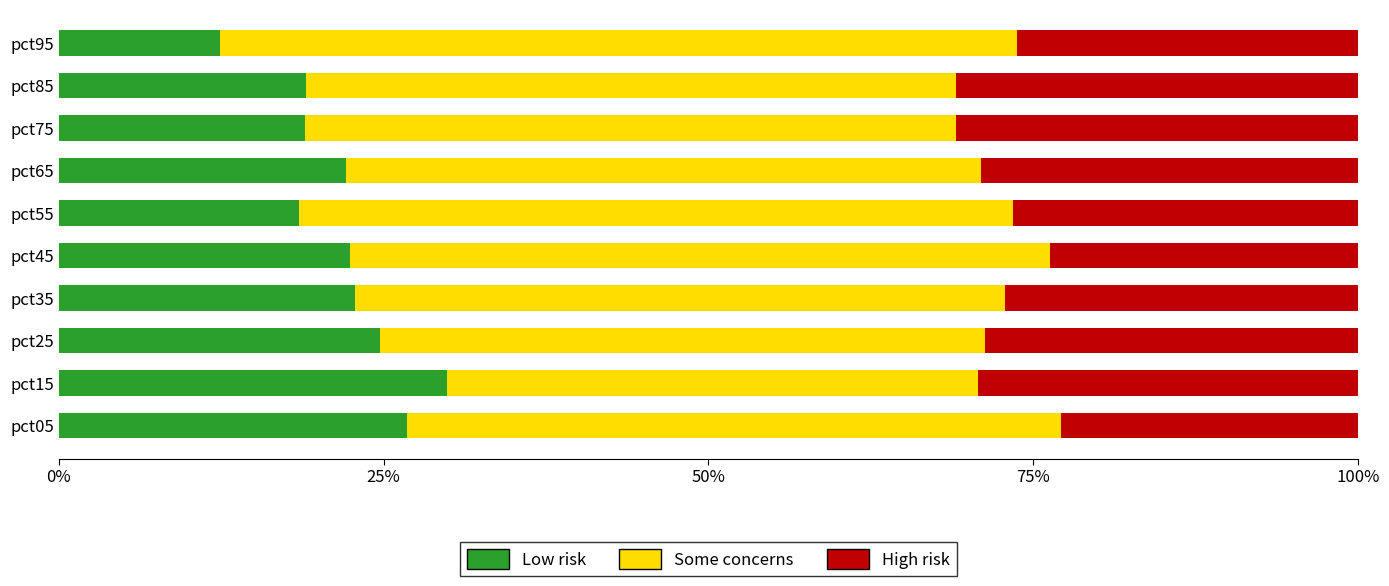

What is the total value across all series at pct05?

100.0